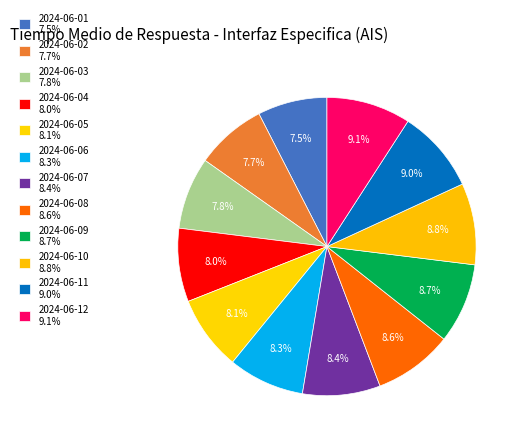

What is the change in value from 2024-06-04 to 2024-06-10?

+4.4